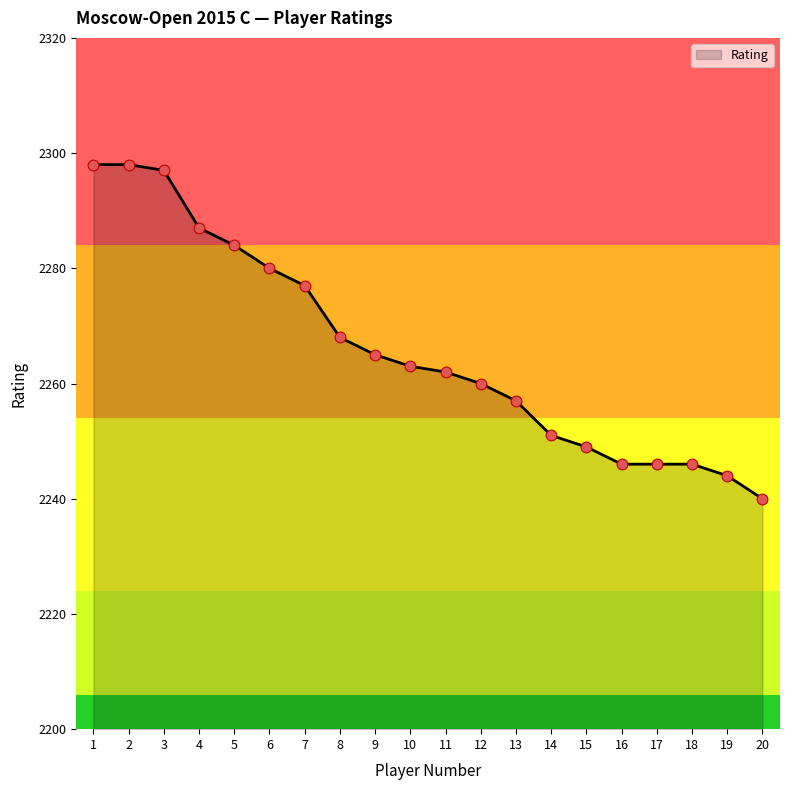

Which has a higher value, 12 or 11?

11